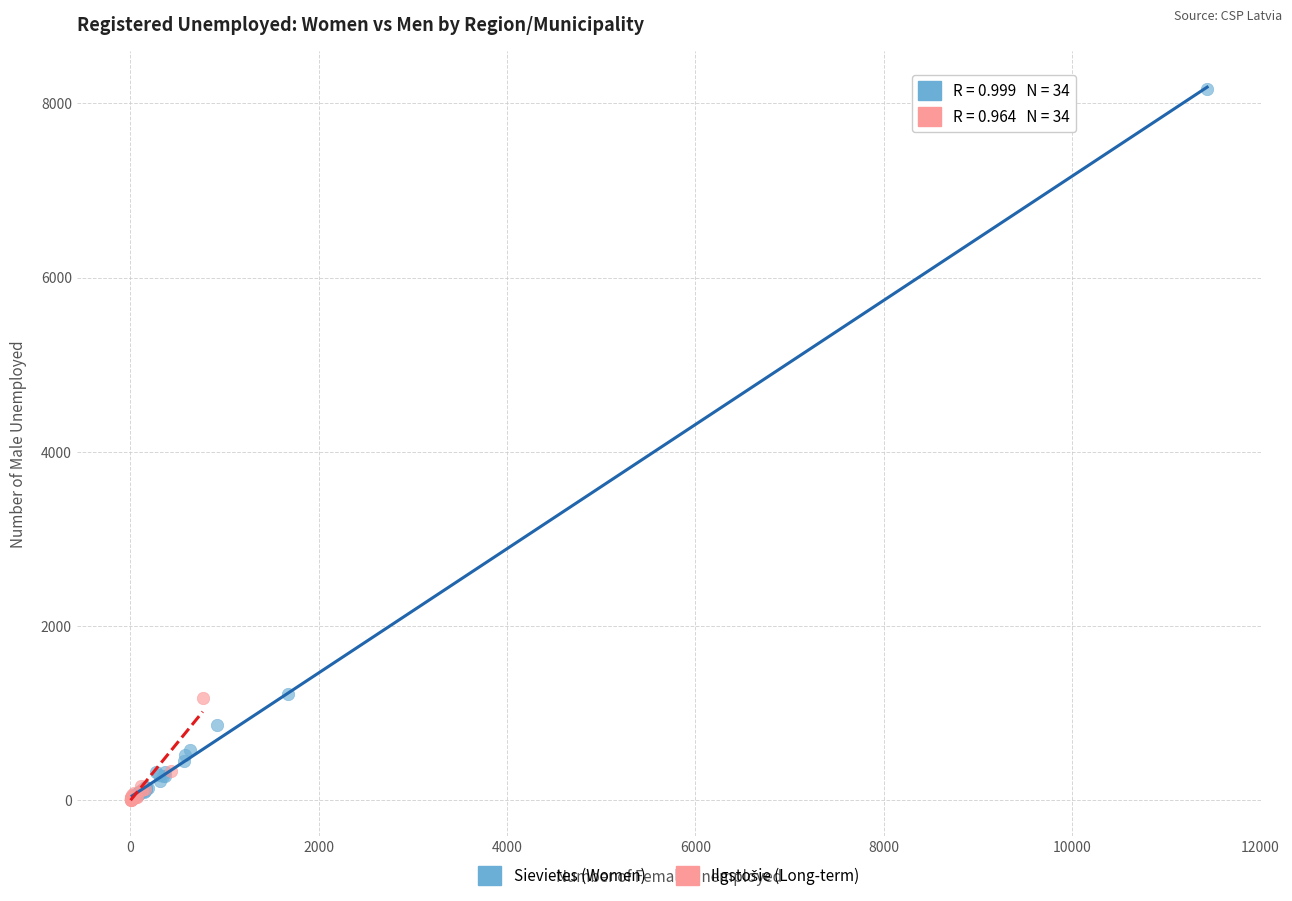

Which series has the widest spread of Y values?

Sievietes (Women)